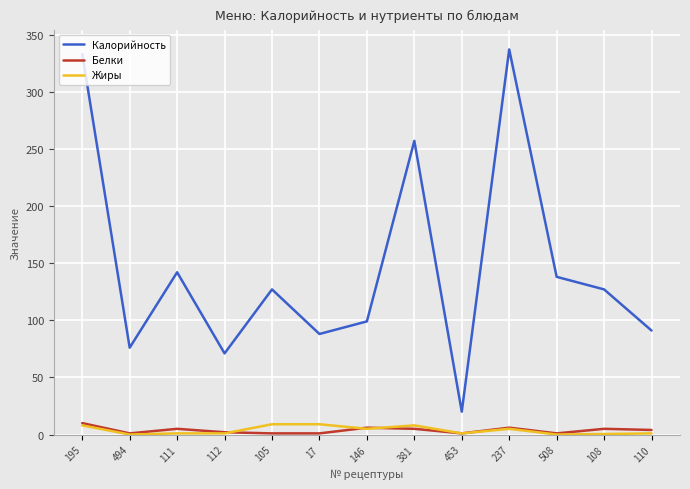

Is the value of Жиры at 494 greater than the value of Калорийность at 146?

No